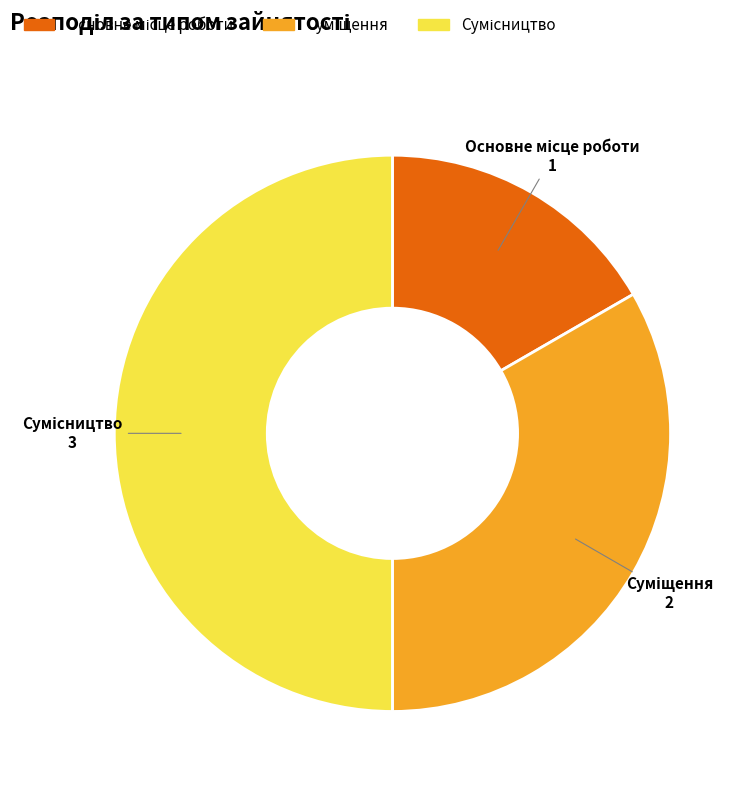

To the nearest percent, what is the combined percentage of Сумісництво and Основне місце роботи?

67%